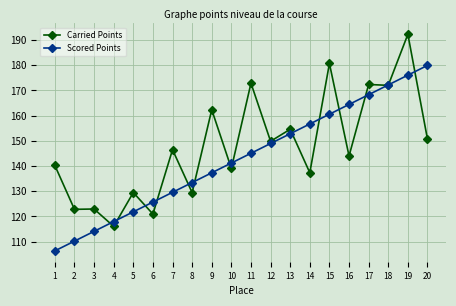

How many lines are shown in the chart?

2